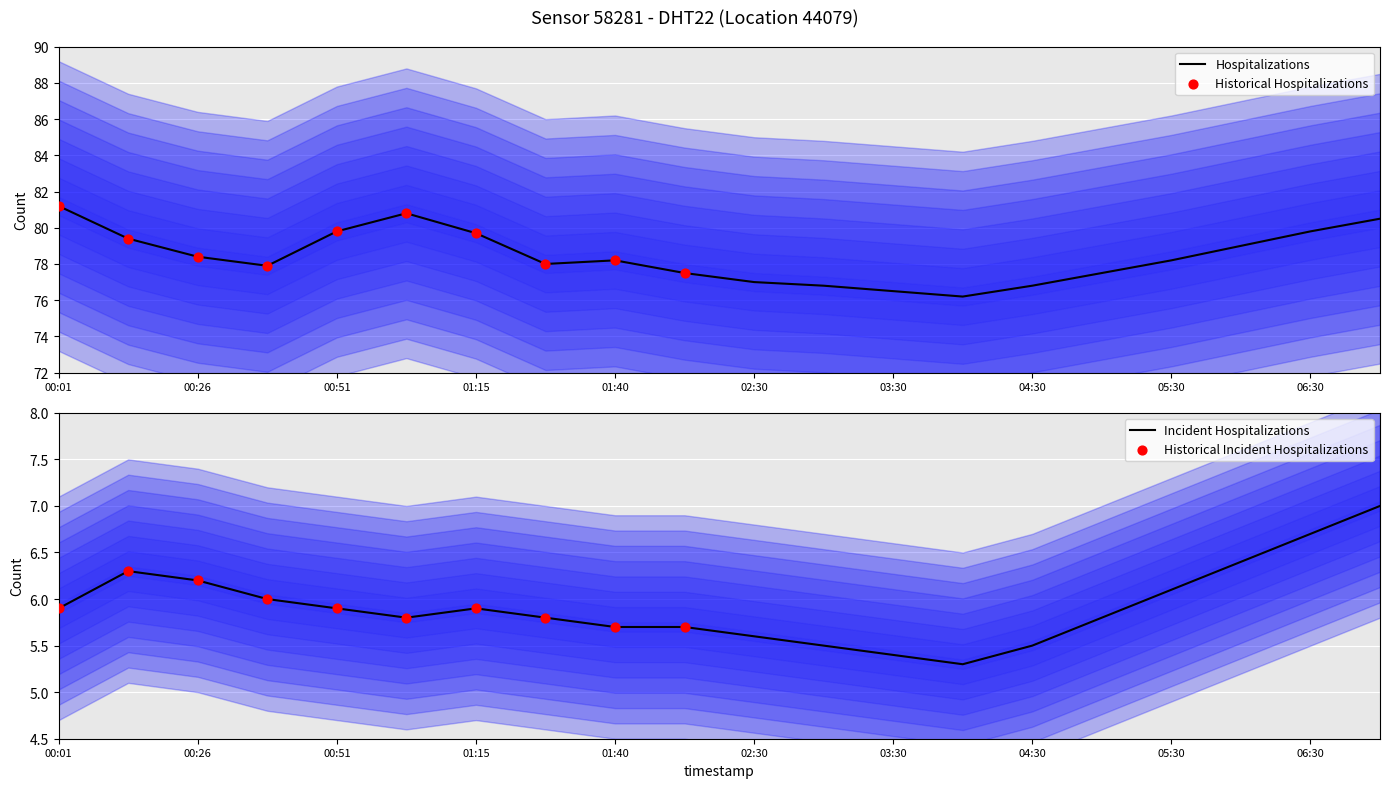

Which series has the largest total across all categories?

humidity